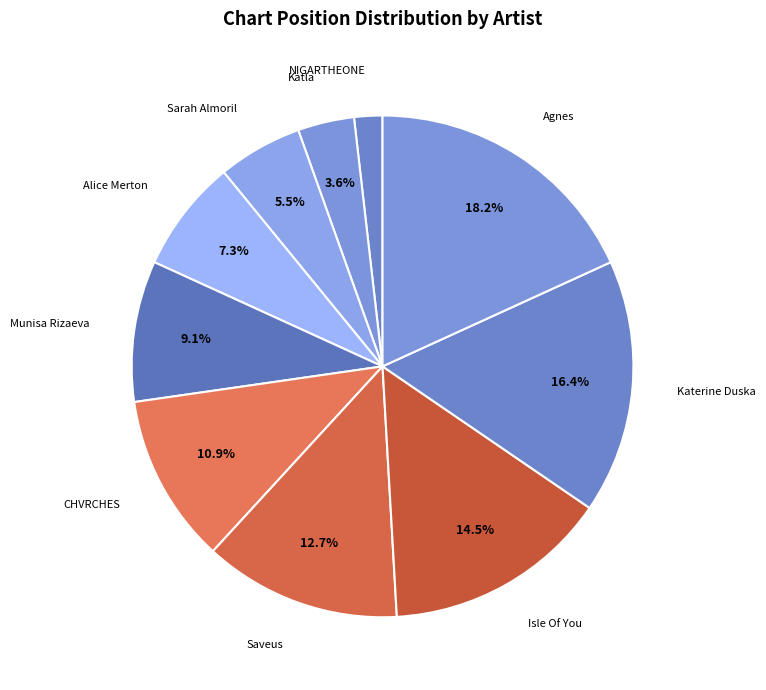

Count the number of slices in the pie.

10